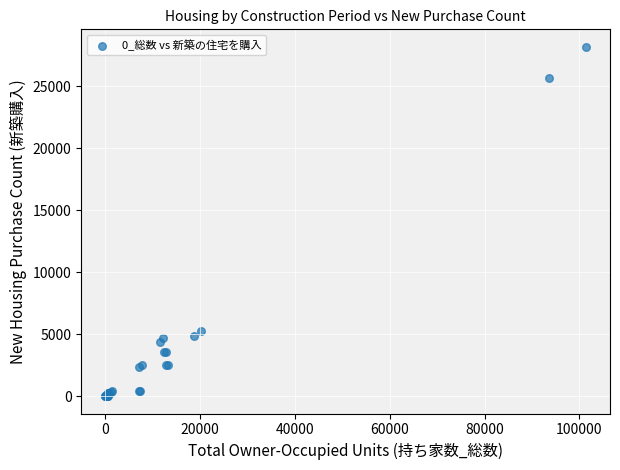

What Y value in the scatter plot is closest to 14090?

5210